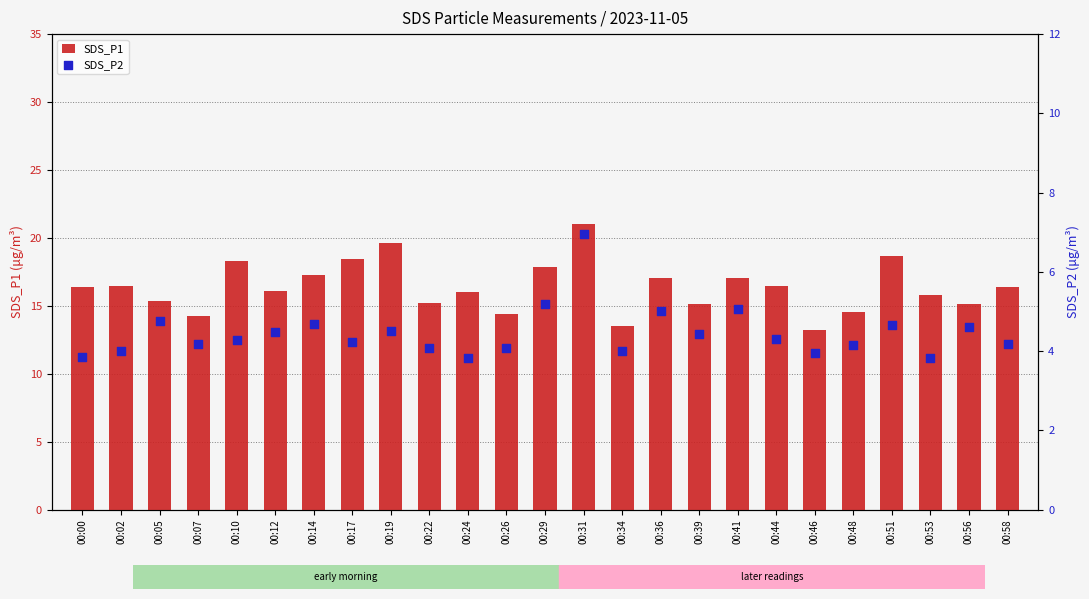

Is the value of SDS_P1 at 00:41 greater than the value of SDS_P2 at 00:19?

Yes